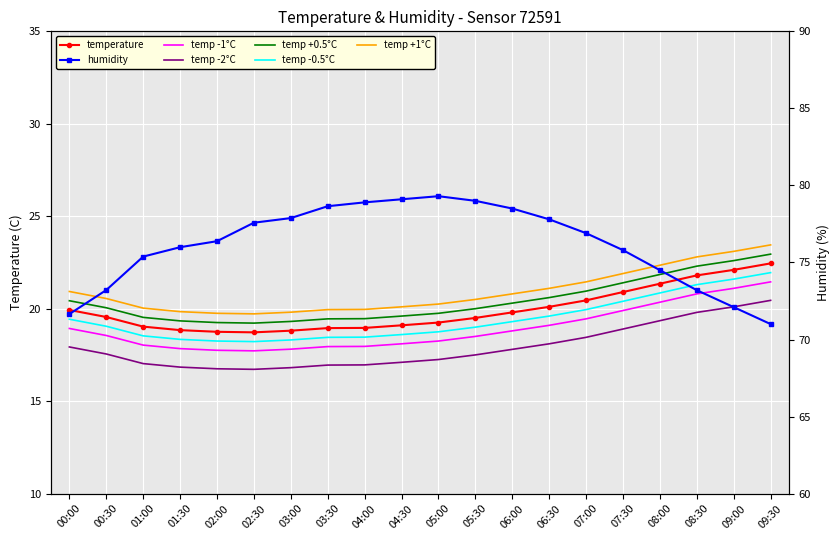

What is the maximum value for temperature?

22.4